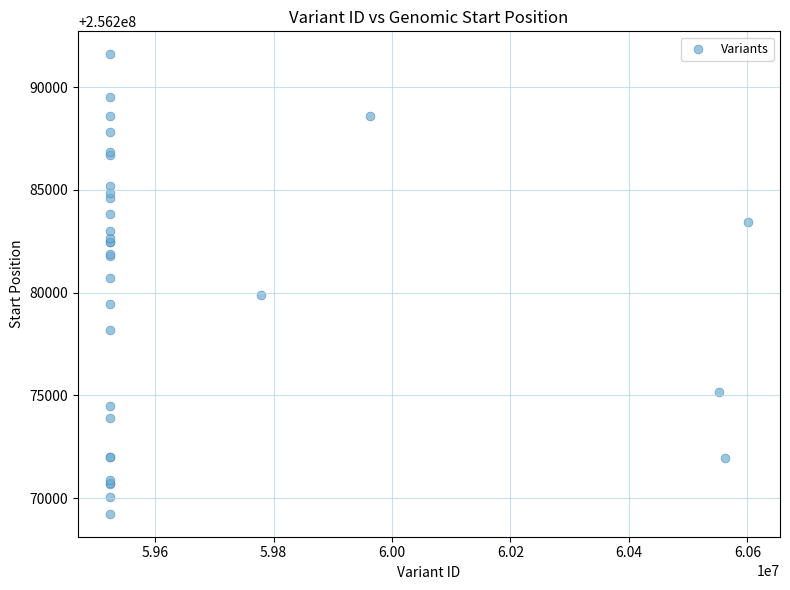

What Y value in the scatter plot is closest to 256280415?

256280714